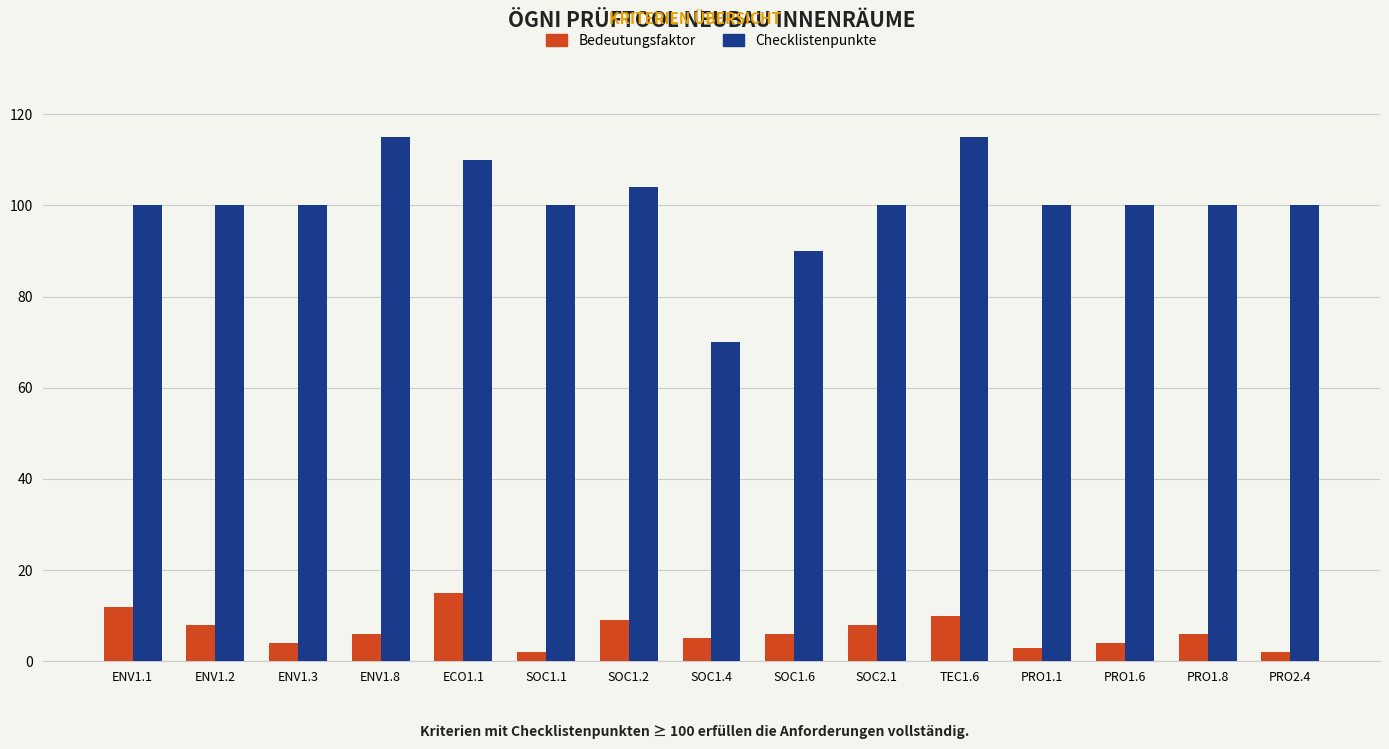

What is the label of the 1st bar from the left?

ENV1.1